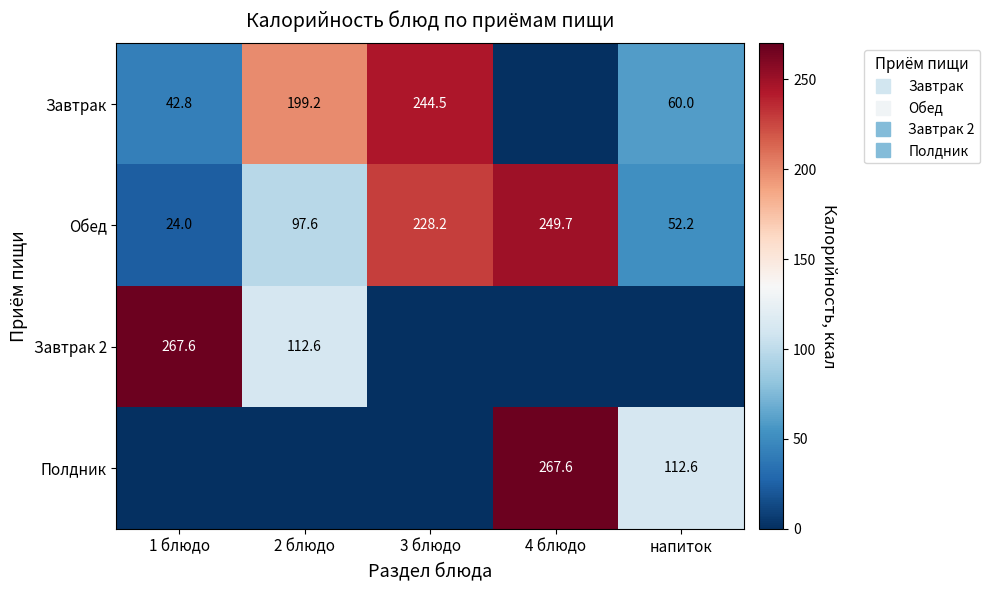

List the labels in order of Обед value, smallest first.

1 блюдо, напиток, 2 блюдо, 3 блюдо, 4 блюдо